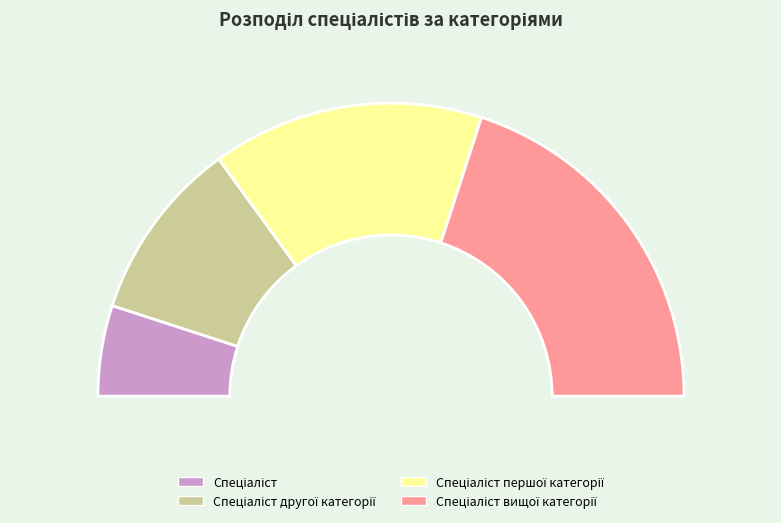

To the nearest percent, what percentage of the pie is Спеціаліст першої категорії?

30%